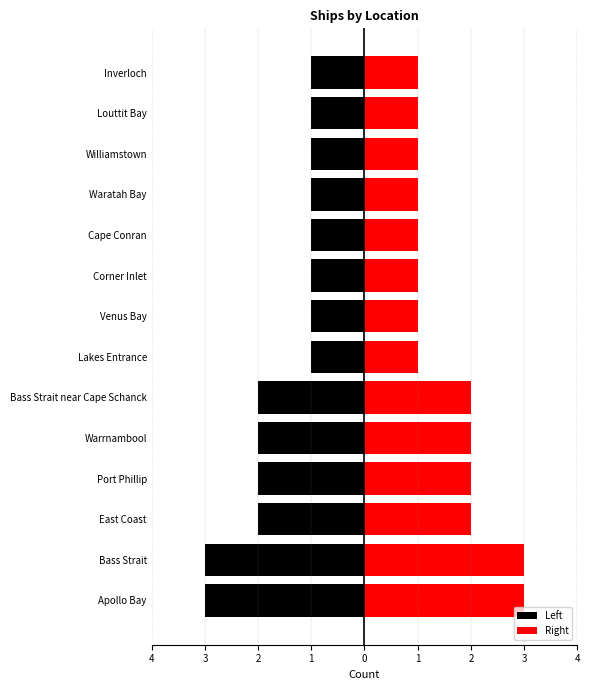

What value does the Right series have at Warrnambool?

2